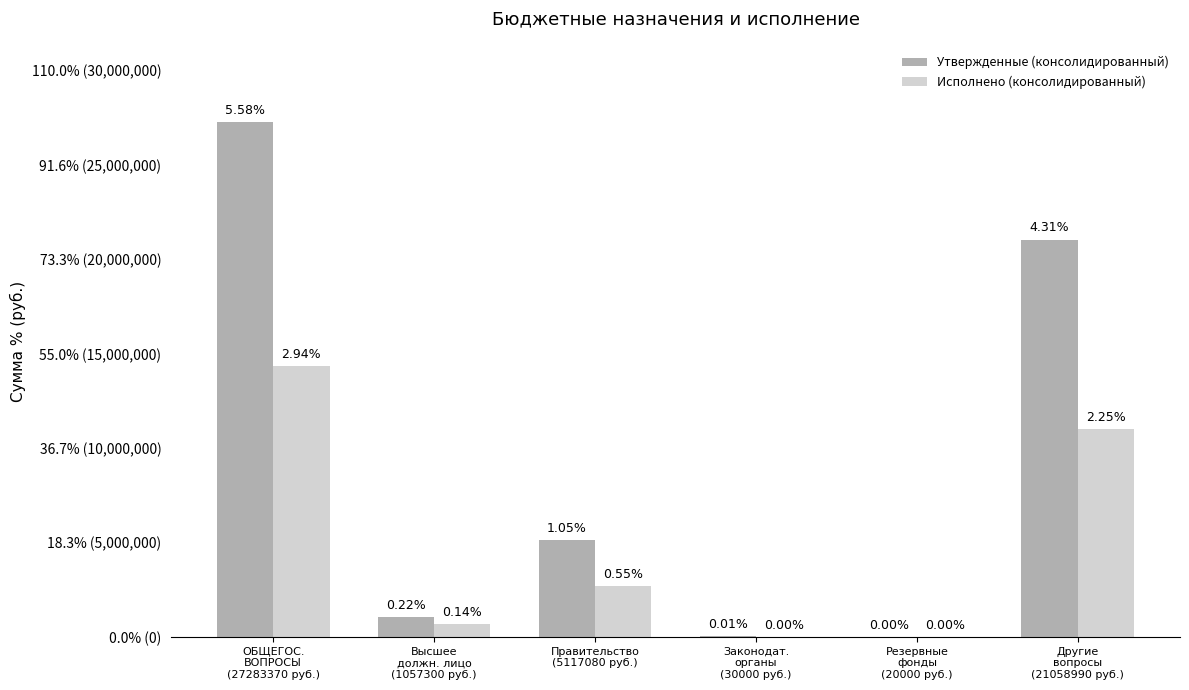

List the series in order of their overall mean, highest first.

Утвержденные (консолидированный), Исполнено (консолидированный)